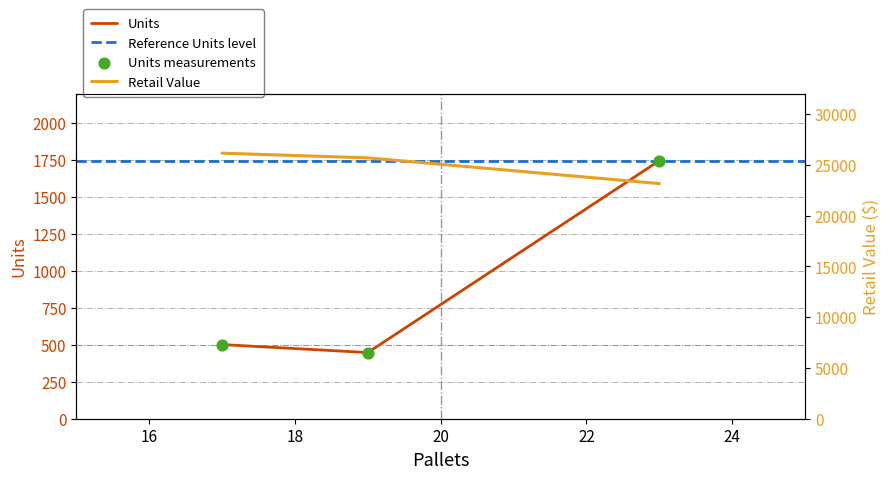

What is the value of the Units point at the 2nd from the left?

448